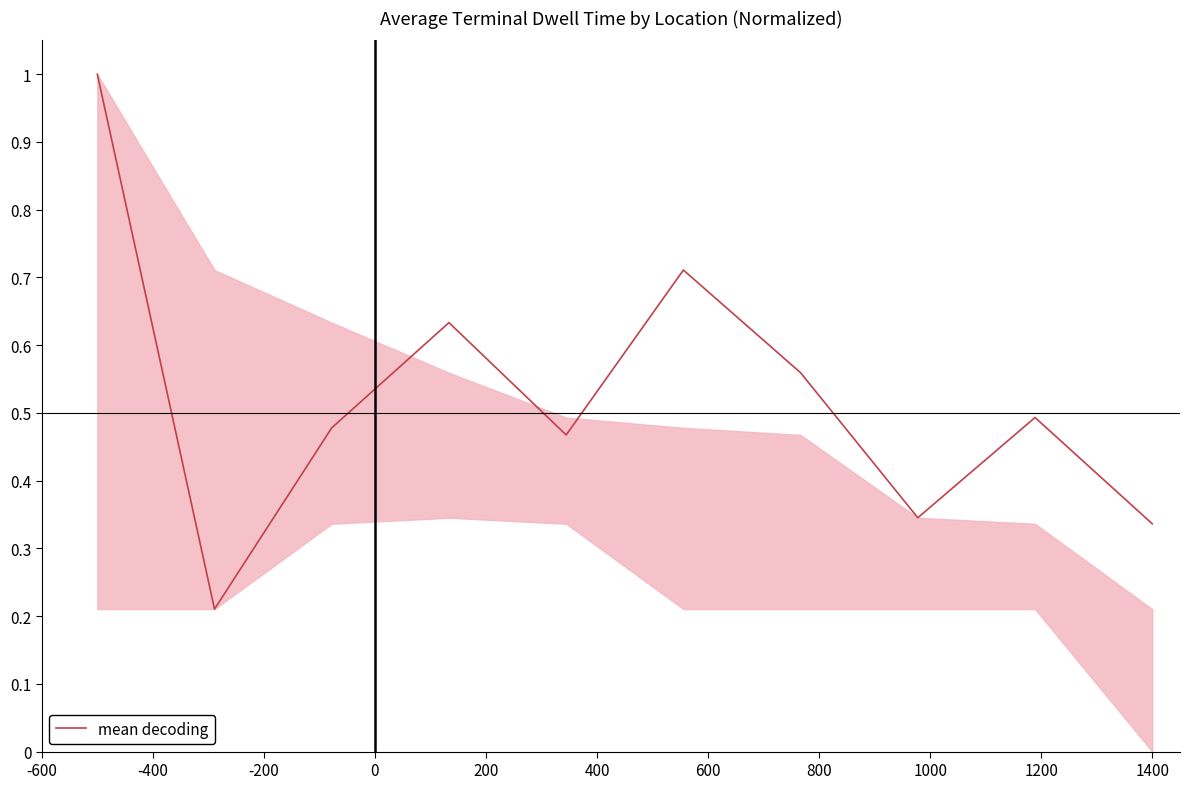

What is the difference between the maximum and minimum values?

0.8